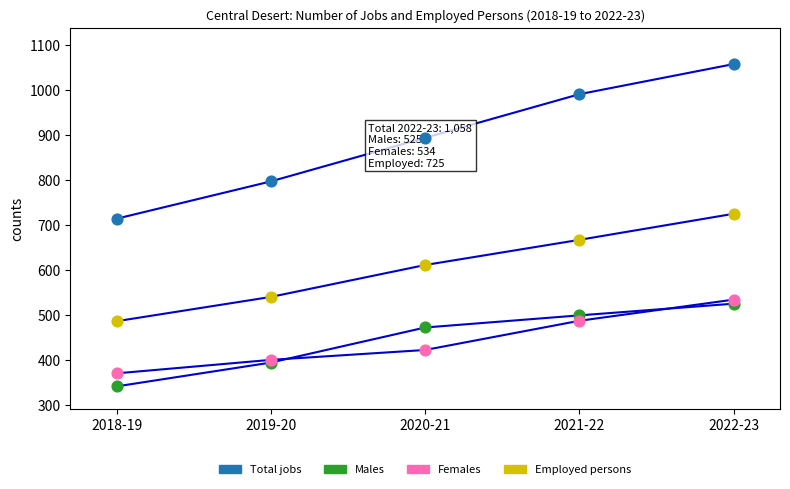

At which category is the sum across all series the highest?

2022-23